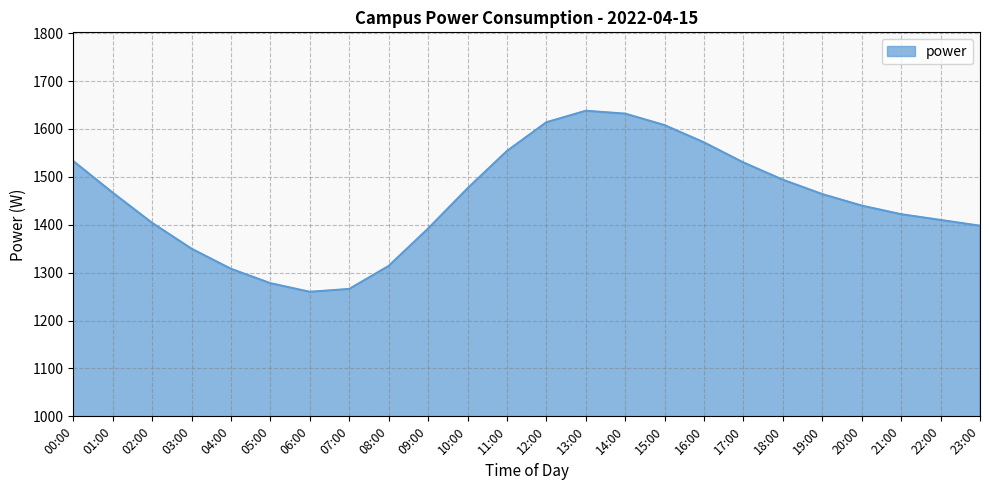

How many interior local peaks (higher than both neighbors) does the data have?

1